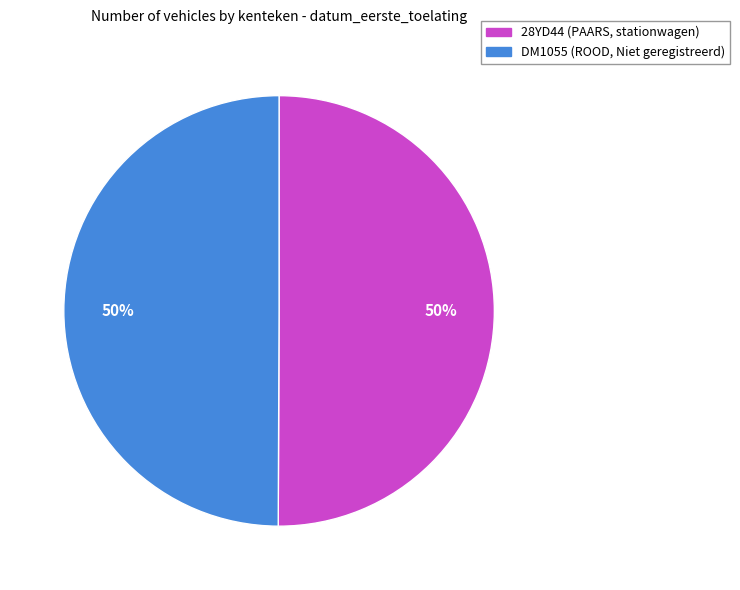

To the nearest percent, what percentage of the pie is DM1055 (ROOD, Niet geregistreerd)?

50%